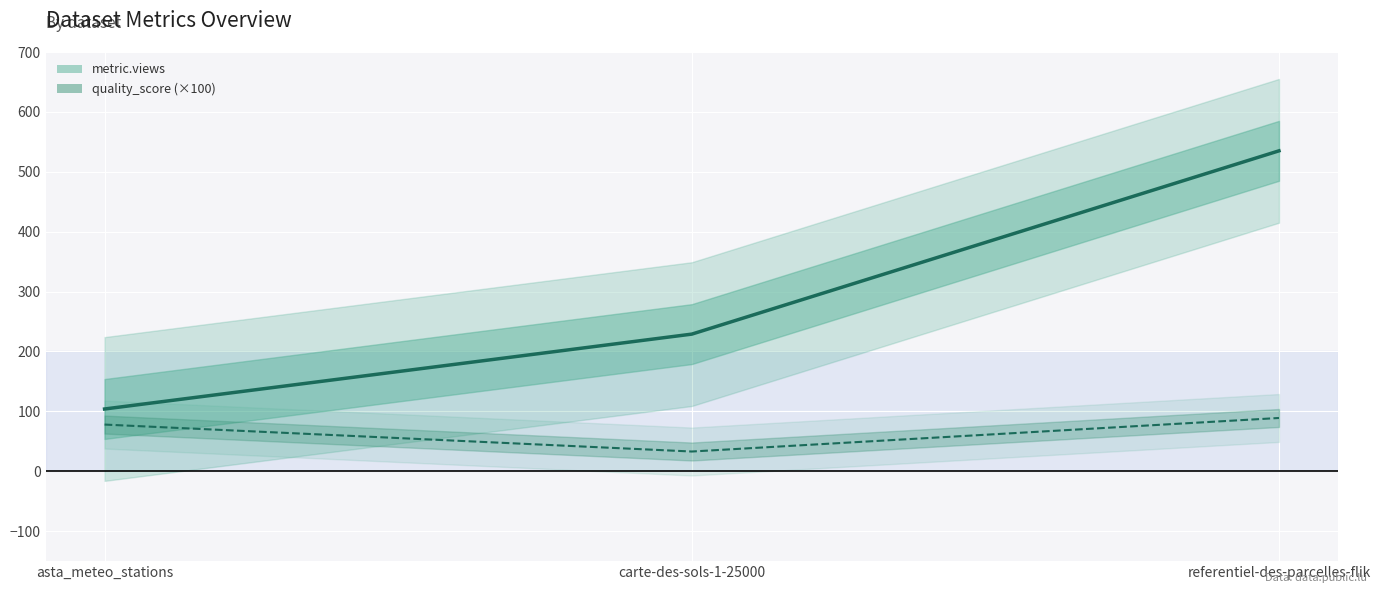

At asta_meteo_stations, list the series in order from smallest to largest.

quality_score×100 (center), metric.views (center)